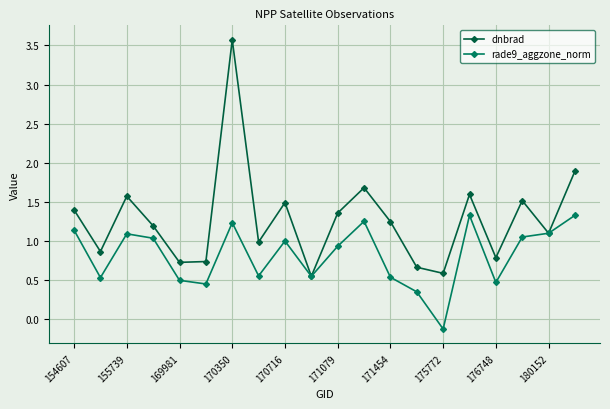

At how many categories does at least one series exceed 0?

20